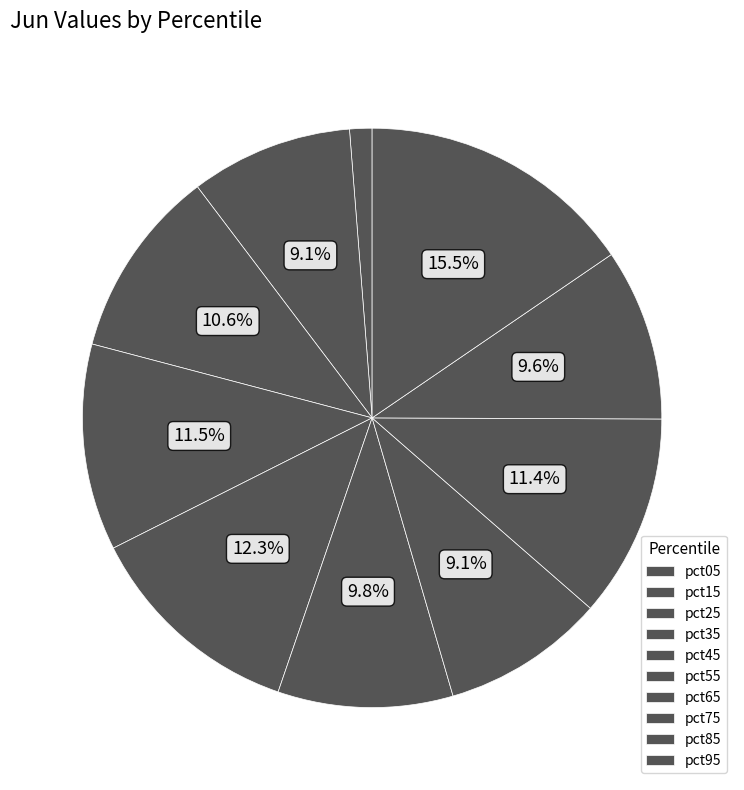

Does pct35 represent more than half of the total?

No